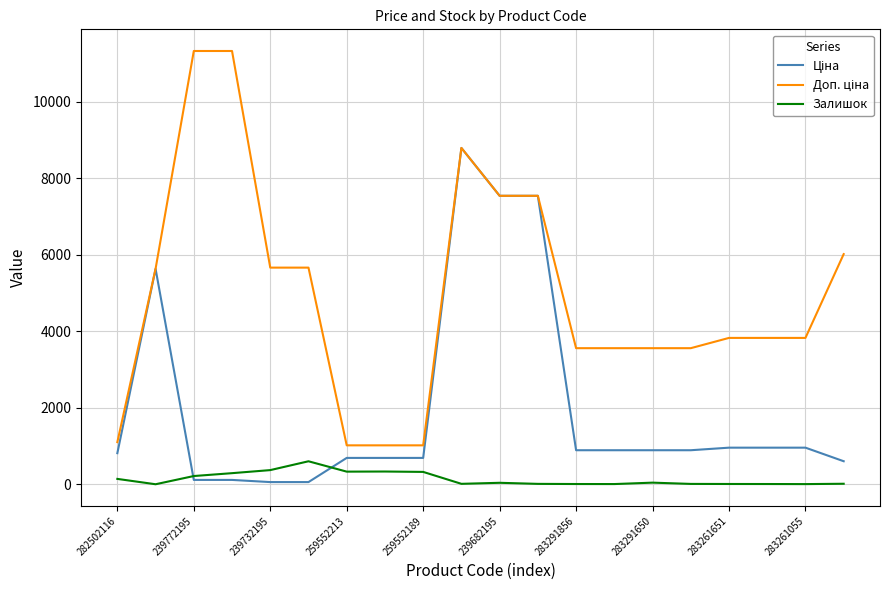

What is the maximum value shown in the chart?

11334.0